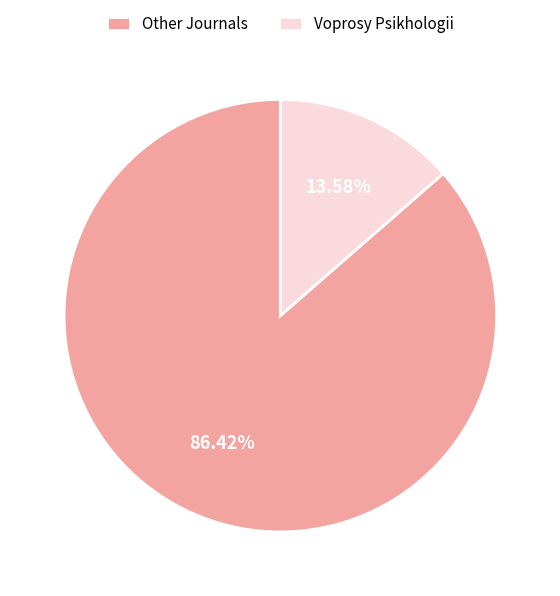

What is the smallest slice in the pie chart?

Voprosy Psikhologii